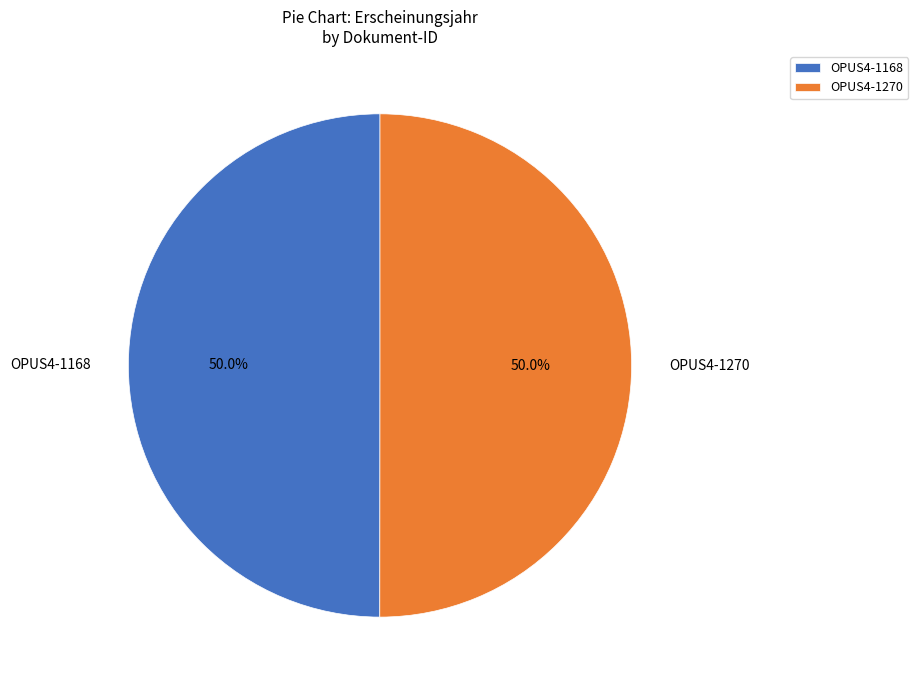

Approximately how many times larger is the value at OPUS4-1270 compared to OPUS4-1168?

1.0